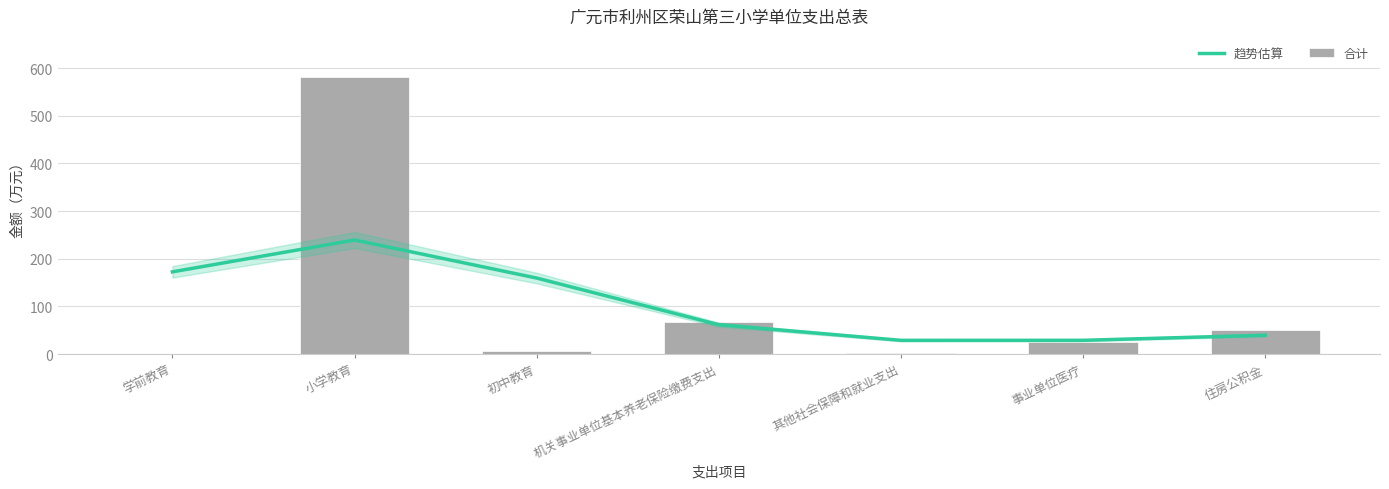

Reading right to left, extract all data points from this chart.

趋势估算: 39.6	29.0	28.9	61.6	159.5	239.4	172.6
合计: 49.8	24.5	2.6	66.4	6.7	580.5	0.1